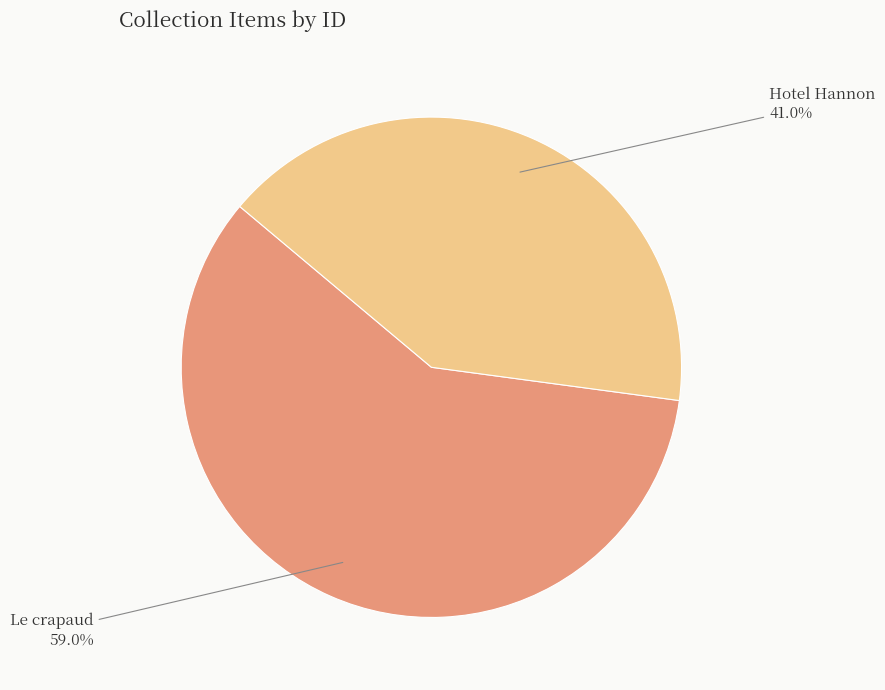

What is the smallest slice in the pie chart?

Hotel Hannon